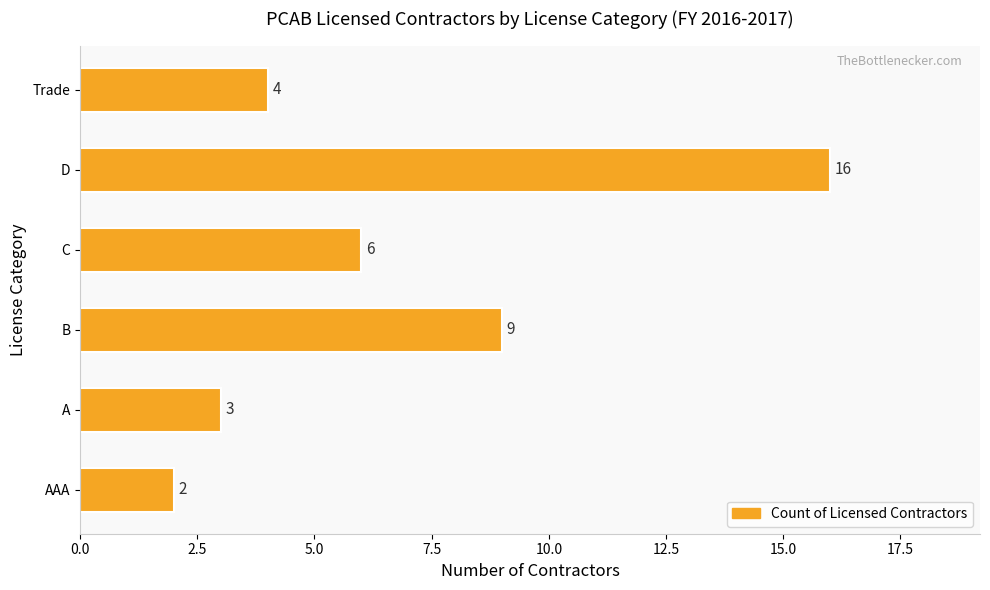

At which label is the value closest to 9?

B